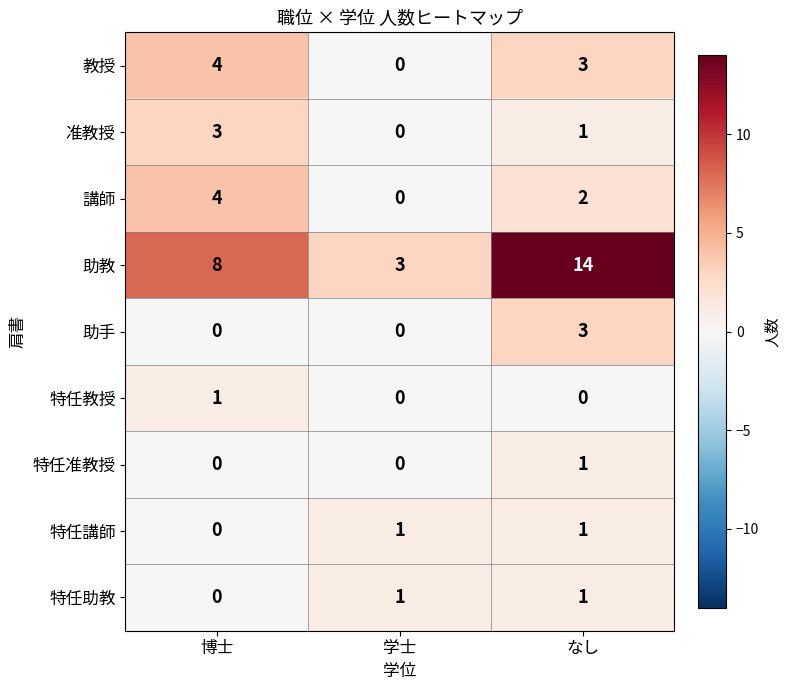

What is the difference between the highest and lowest values at 博士?

8